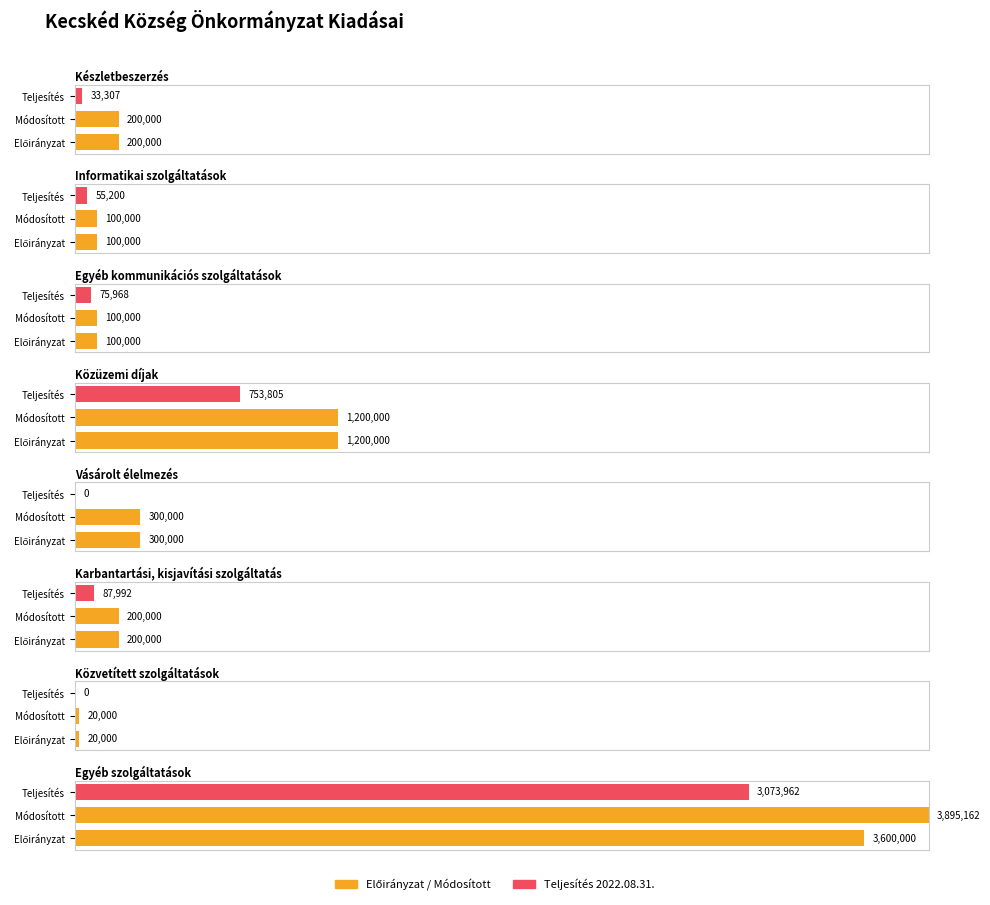

Is it true that Módosított előirányzat equals 107776 at Karbantartási, kisjavítási szolgáltatás?

False